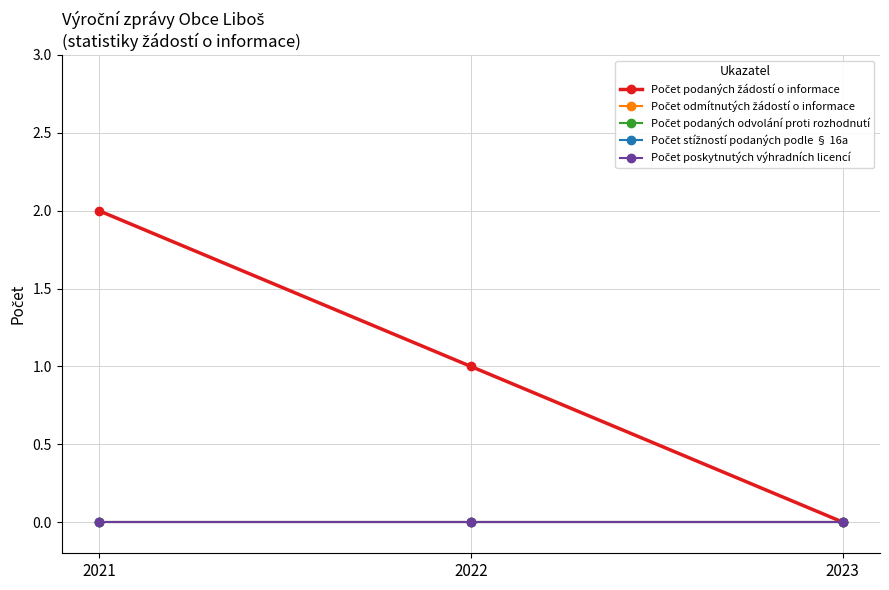

Which series has the largest range (max minus min)?

Počet podaných žádostí o informace